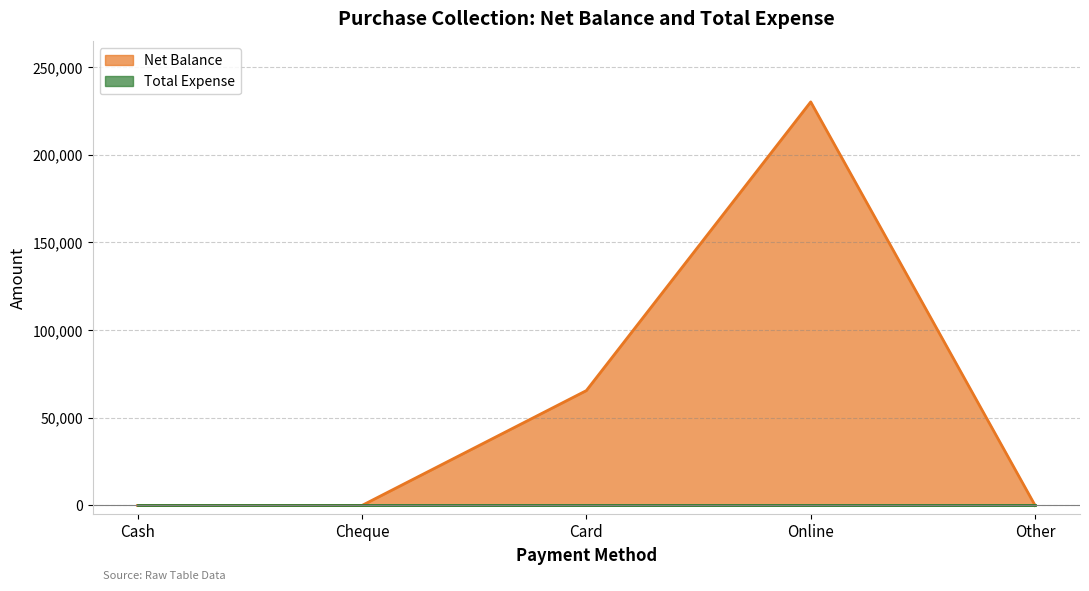

At which category does the chart reach its minimum across all series?

Cash